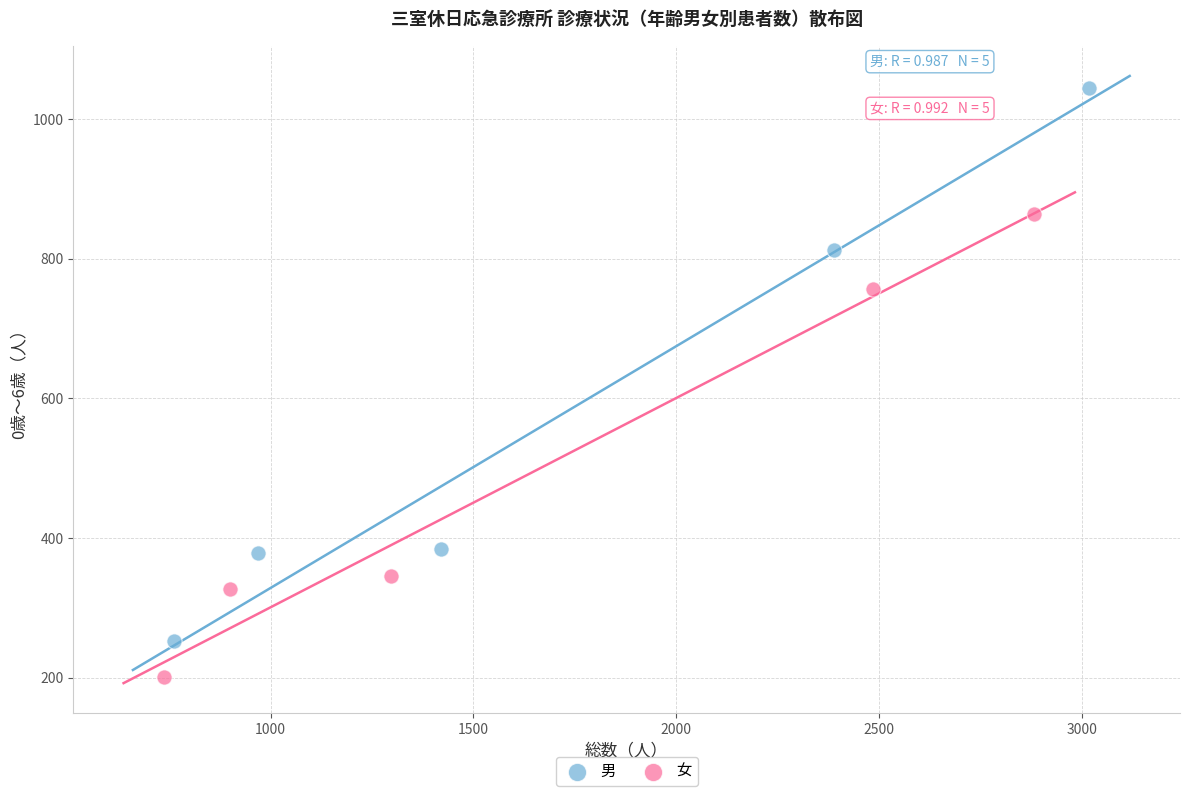

Which series has the widest spread of Y values?

男